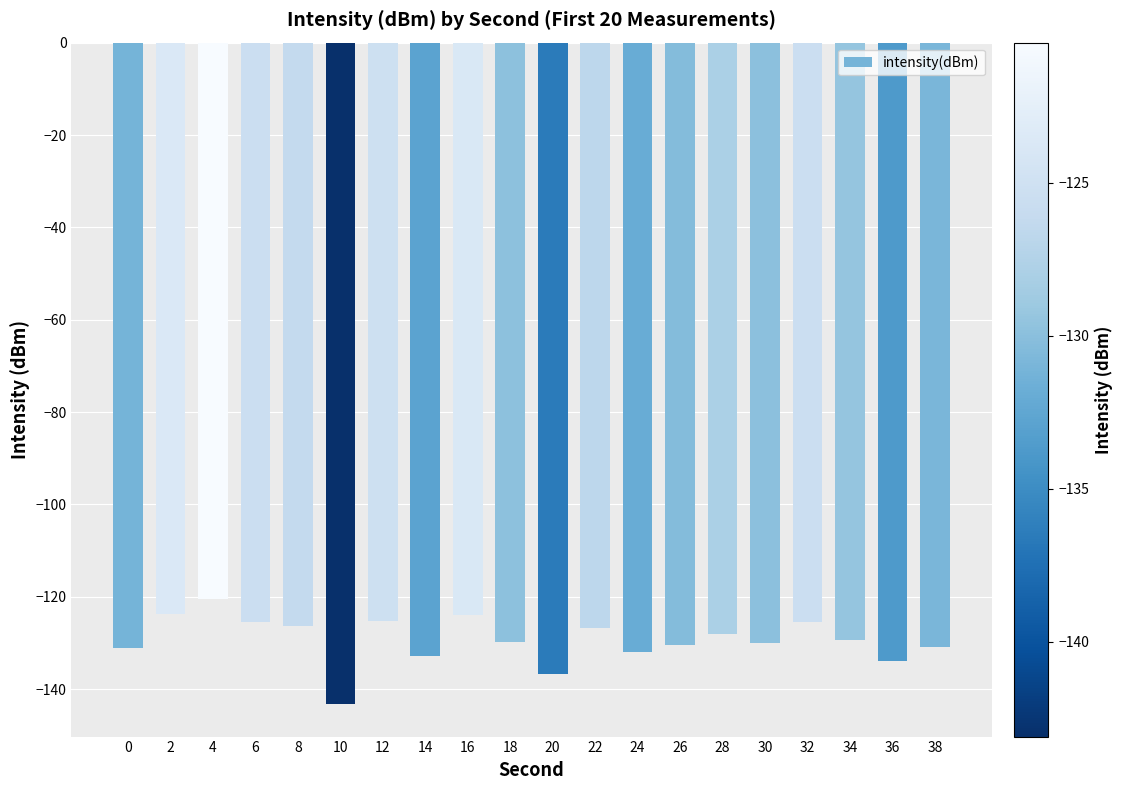

Does the chart contain any negative values?

Yes